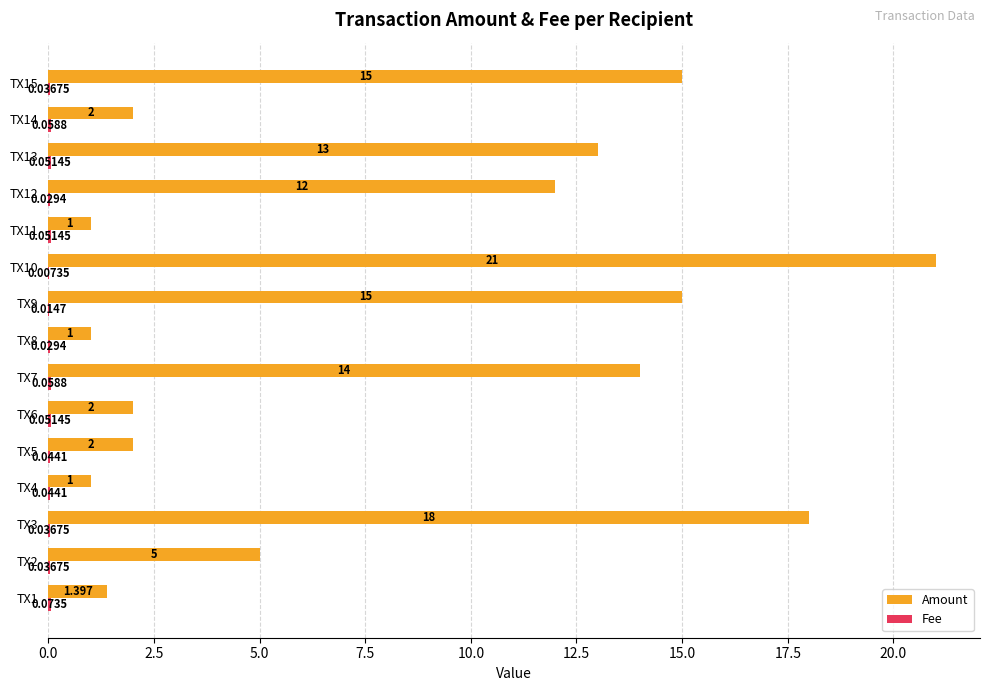

Which series has the largest range (max minus min)?

Amount